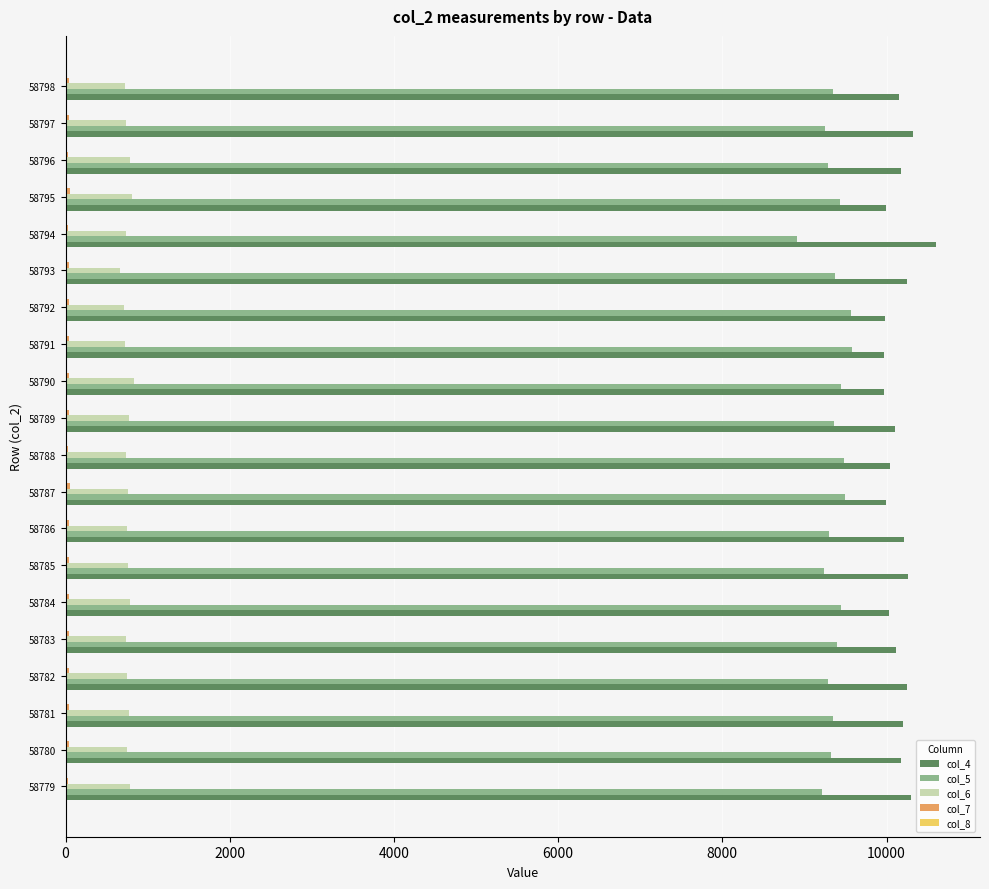

What is the sum of all col_4 values?

203105